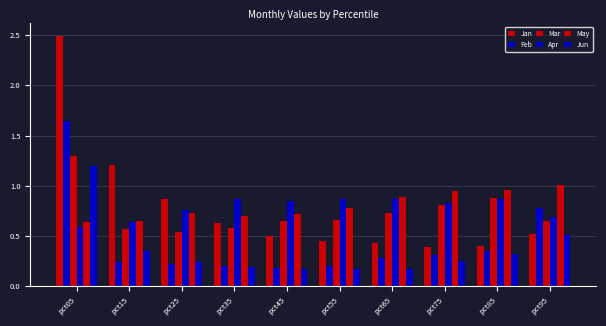

How many distinct data groups are displayed?

6